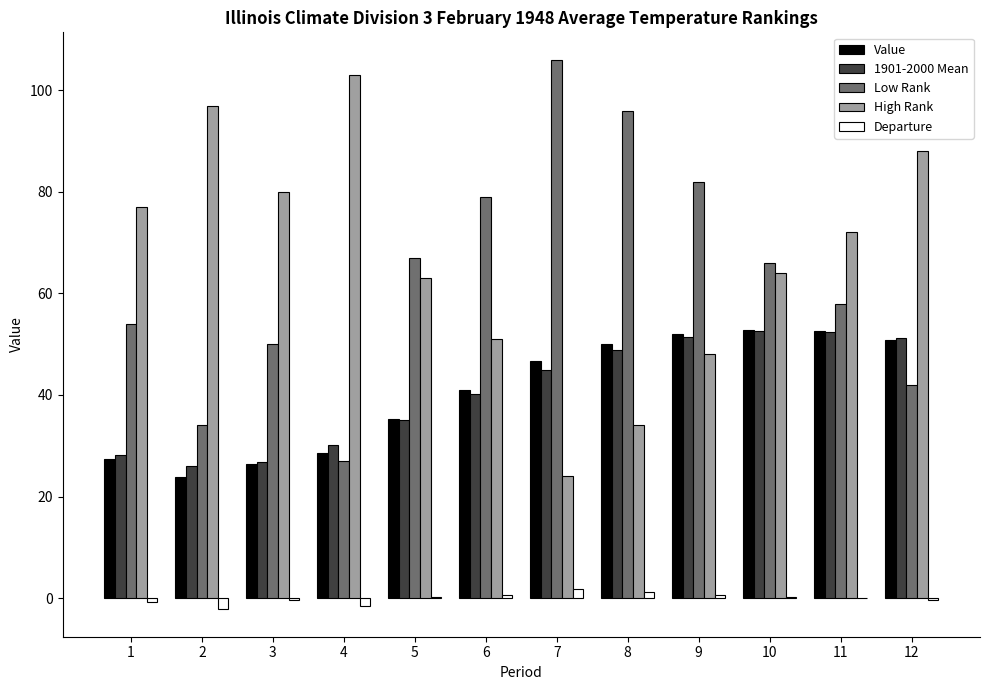

Which category has the highest value across all series?

7